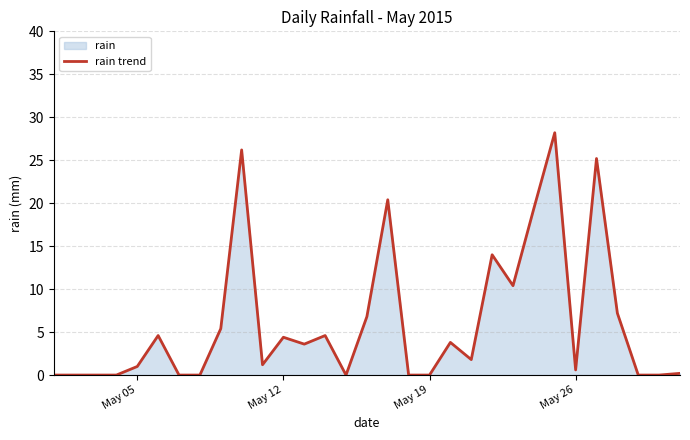

What is the difference between the maximum and minimum values?

28.2